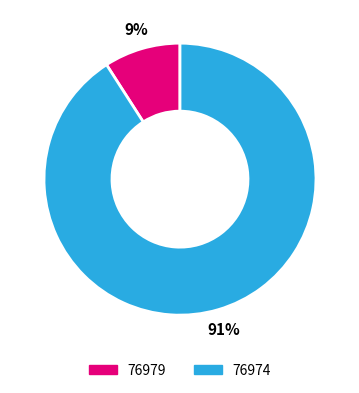

The 76974 slice represents 91% of the pie. True or false?

True